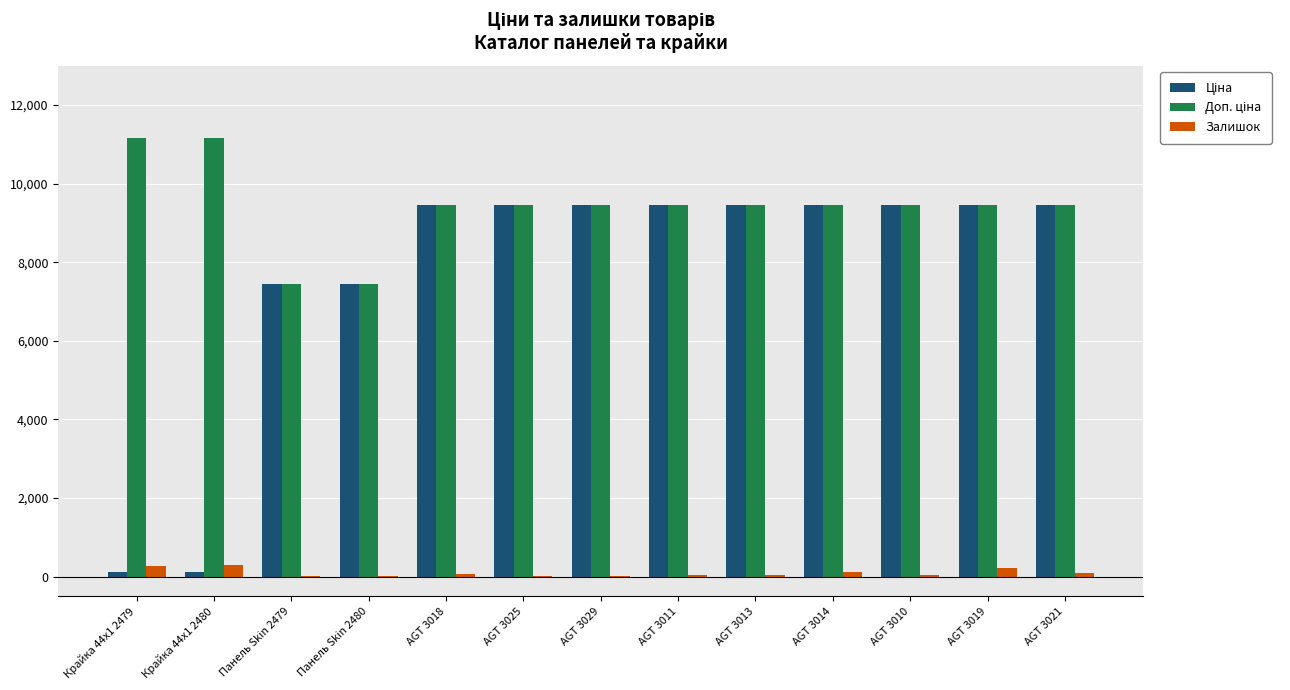

What is the maximum value shown in the chart?

11169.0